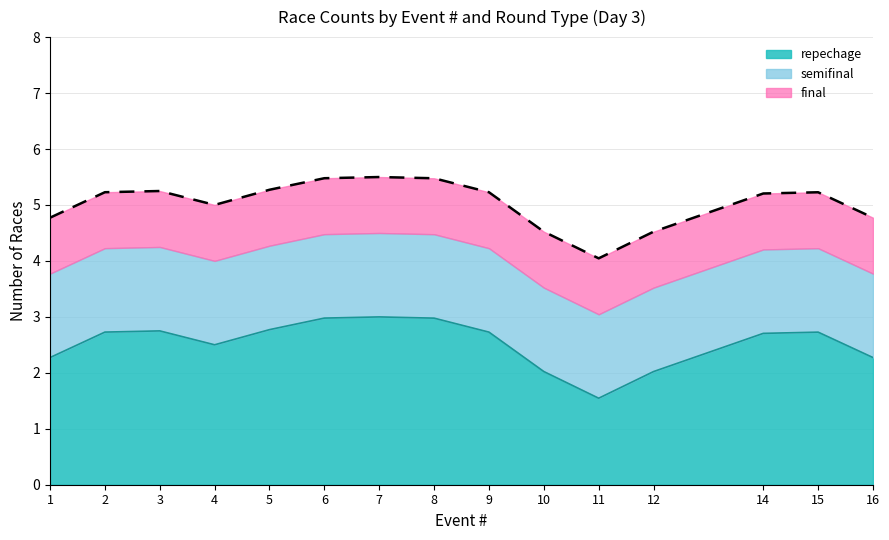

What is the lowest value of the repechage series?

1.5